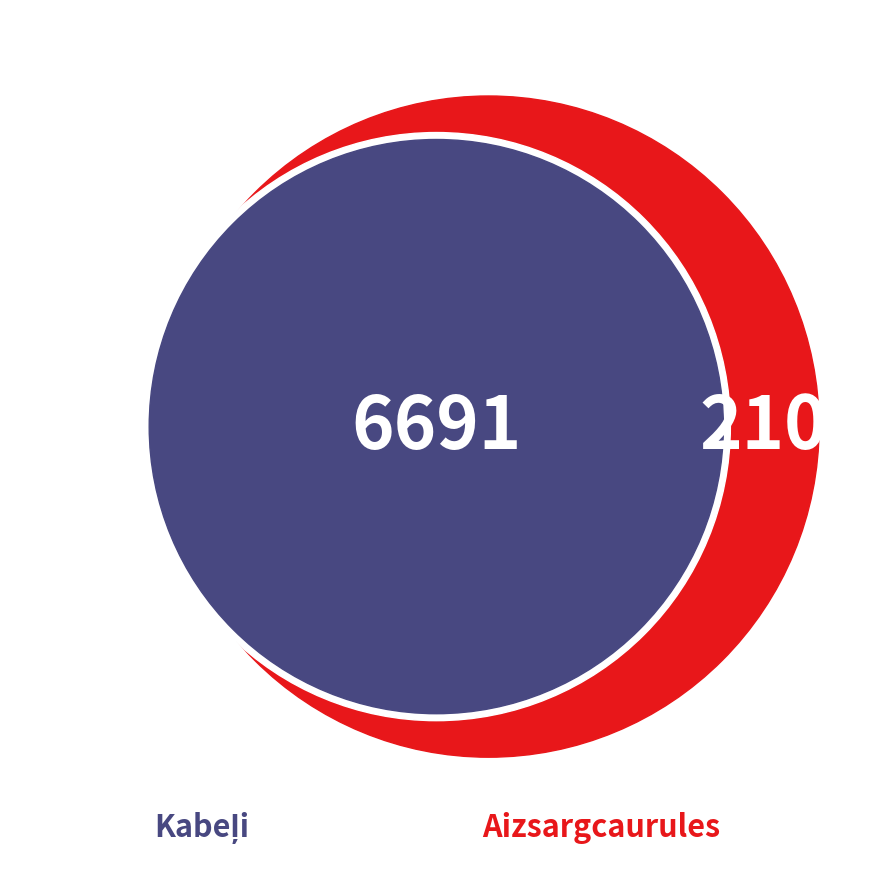

Is it true that Kabelis NHXCH-FE 180/E90 -3x6/6mm2 is 11% of the pie?

False